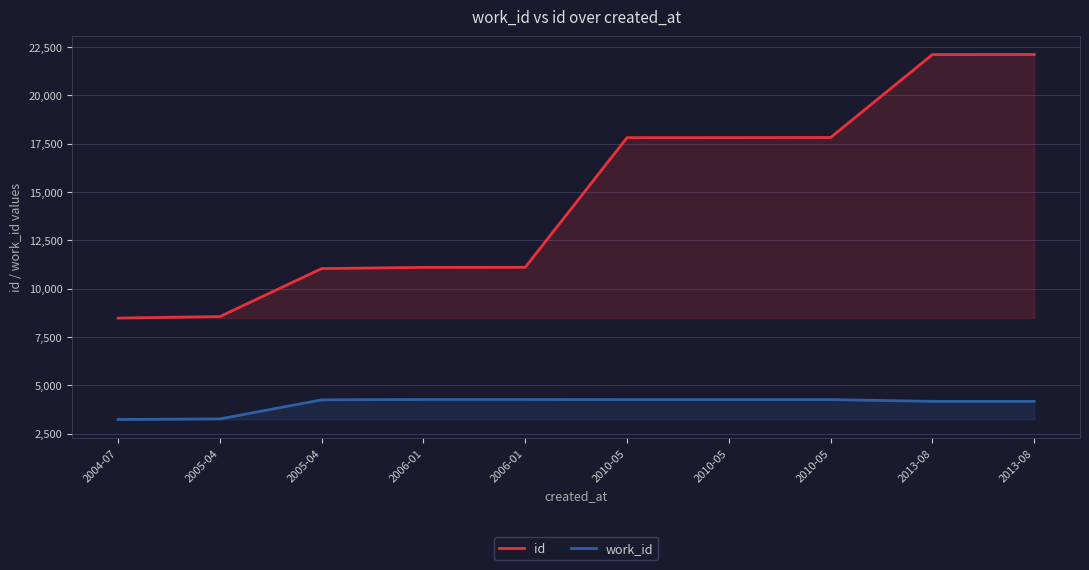

At which category does the chart reach its minimum across all series?

2004-07